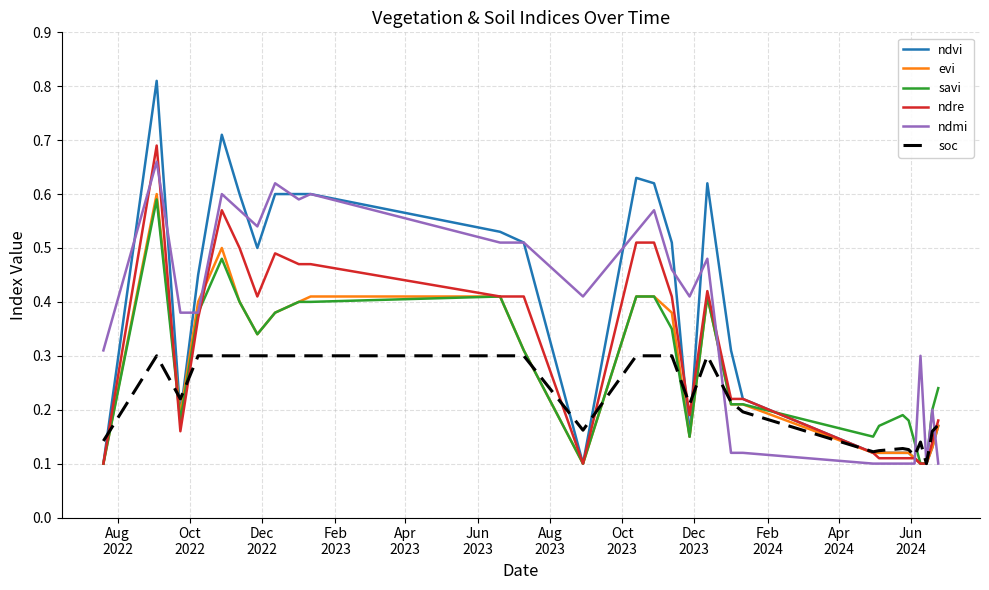

Which series has the widest spread of values?

ndvi